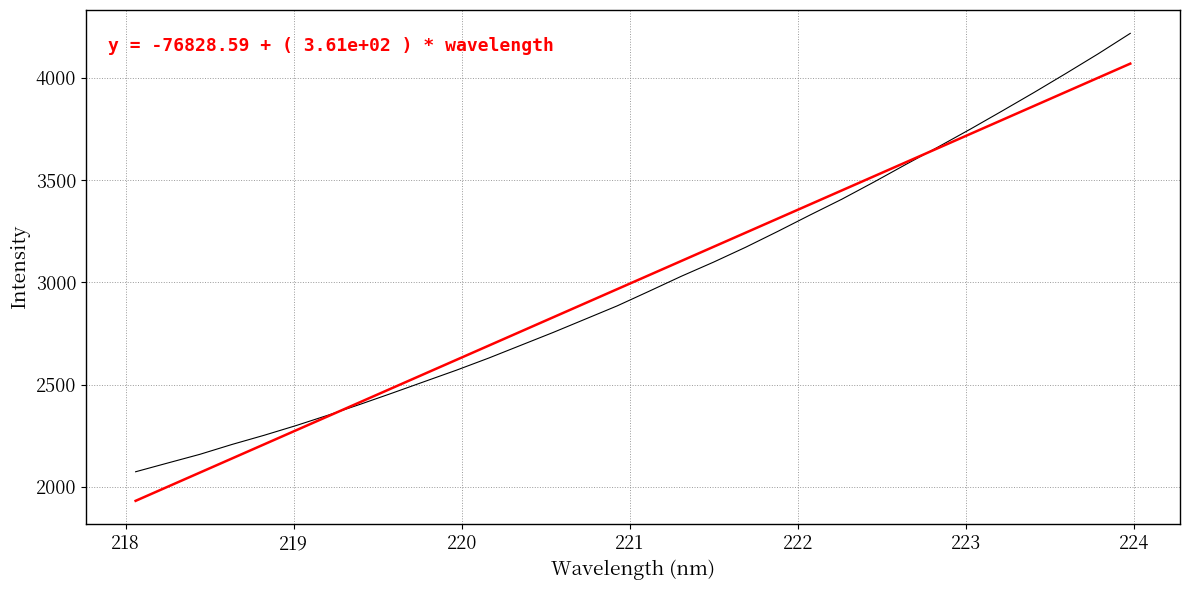

What is the smallest value displayed?

1931.1